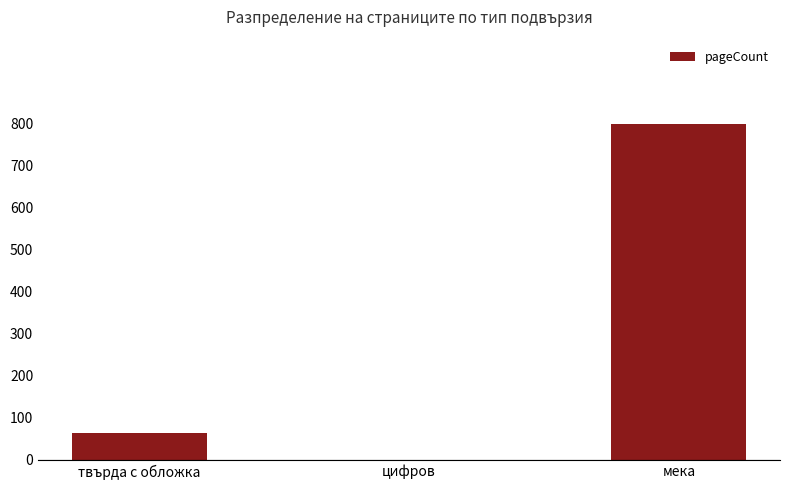

Reading left to right, list all the values displayed in this chart.

твърда с обложка=64	цифров=0	мека=800